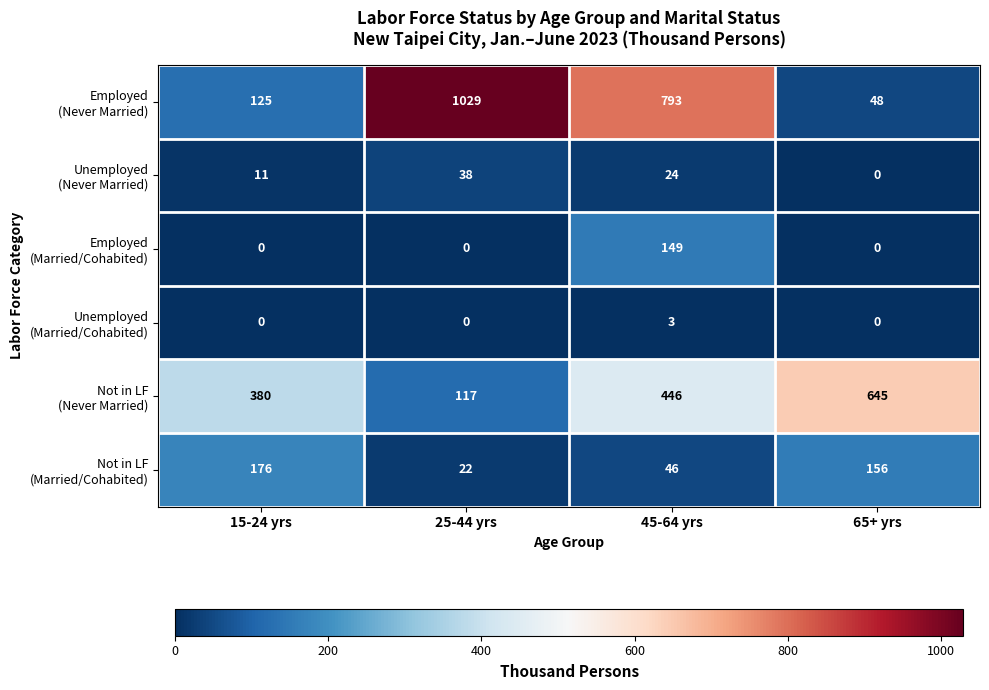

What is the total value across all series at 25-44 yrs?

1206